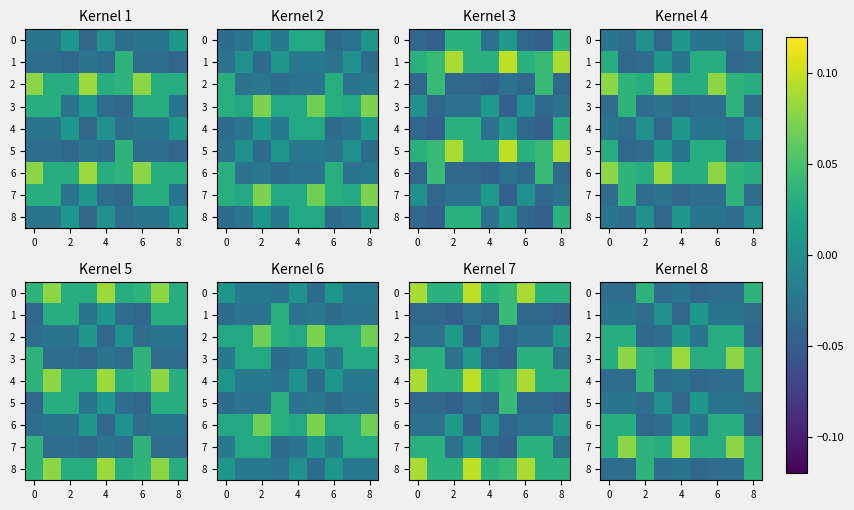

What is the greatest value displayed?

0.1